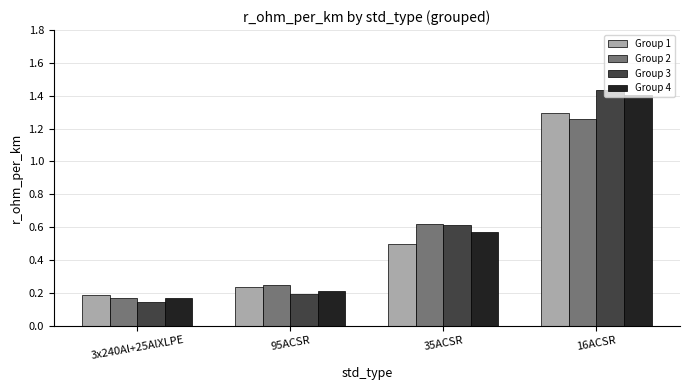

List the series in order of their peak value, lowest first.

Group 2, Group 1, Group 4, Group 3